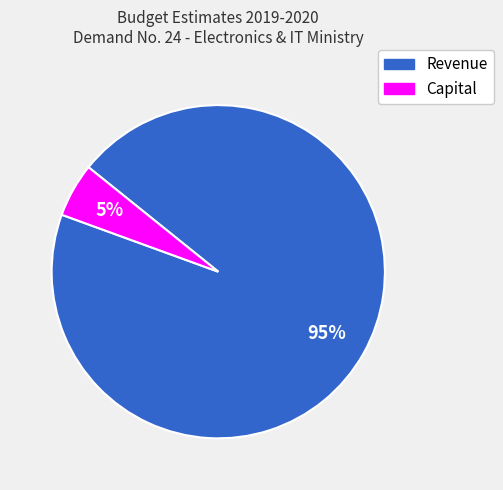

True or false: Capital accounts for 1% of the total.

False